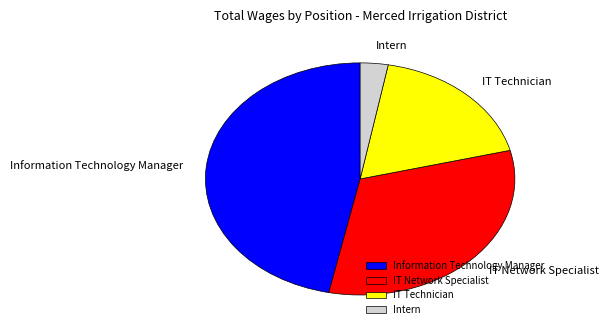

Does any single category account for the majority?

No